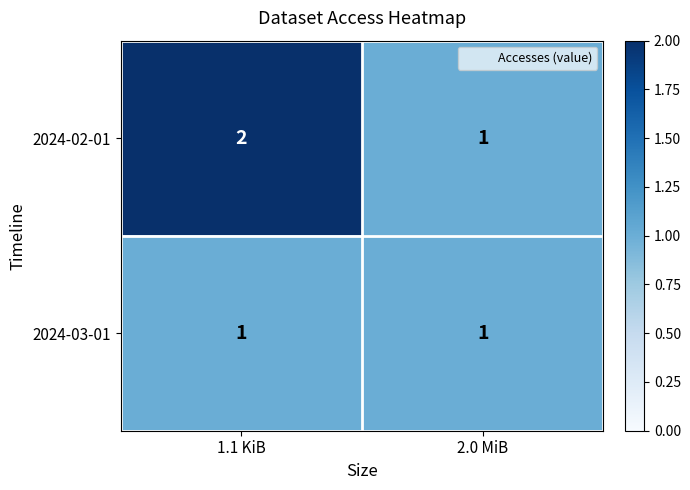

Which category has the highest value across all series?

1.1 KiB